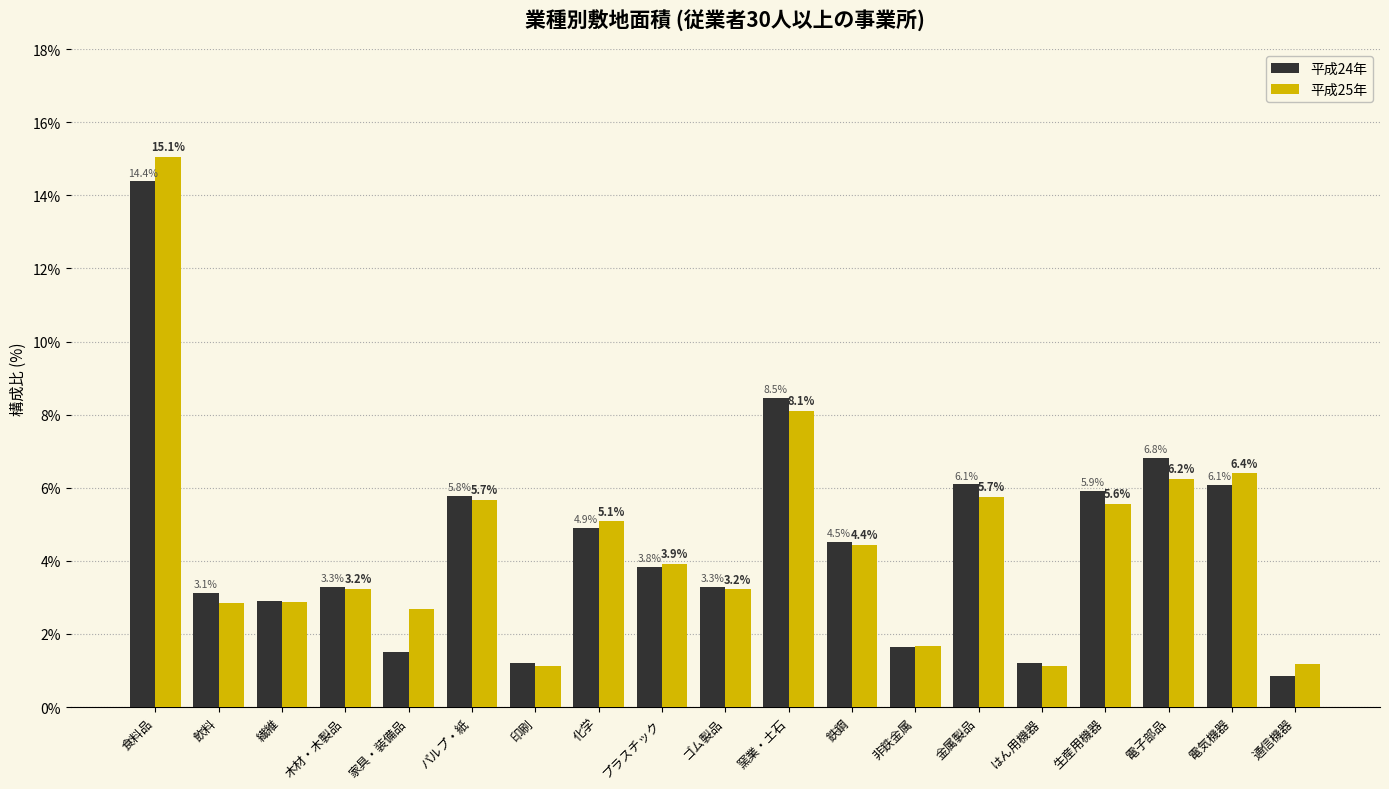

At 電気機器, list the series in order from largest to smallest.

平成25年, 平成24年